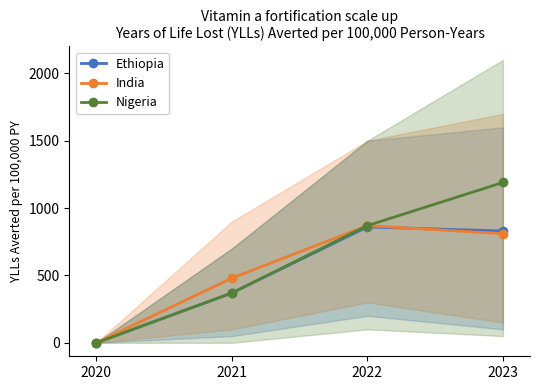

How many data points in Ethiopia are less than 830?

2